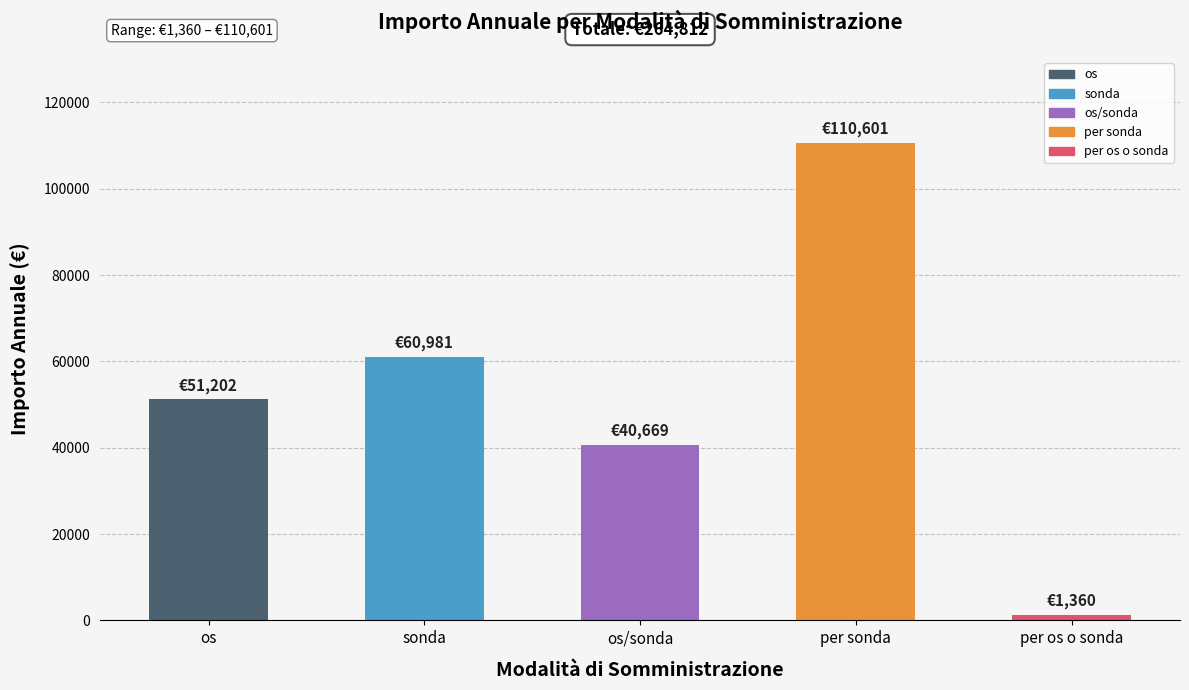

Which has a higher value, sonda or per sonda?

per sonda